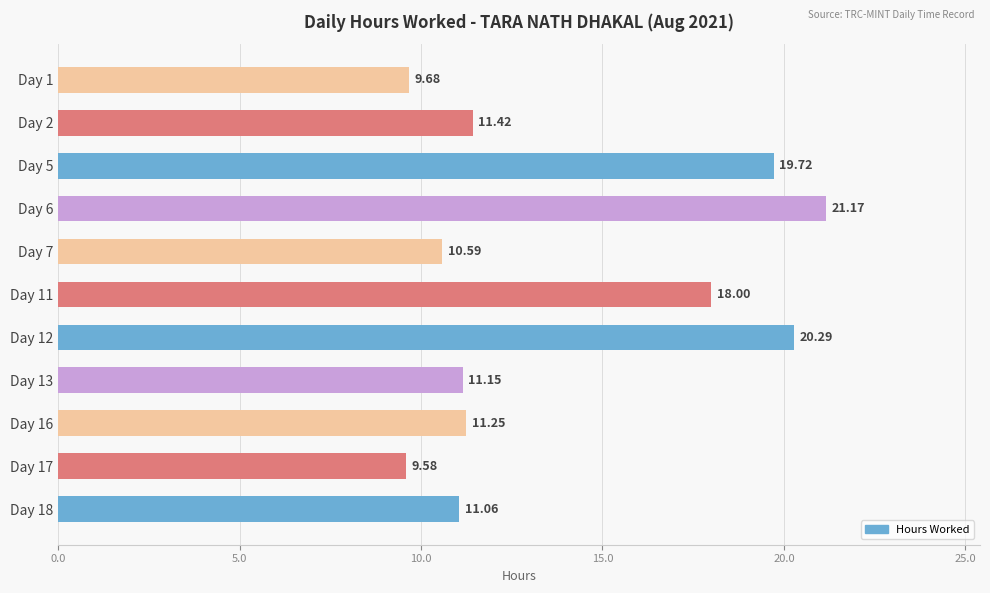

What is the ratio of the value at Day 11 to the value at Day 6?

0.9